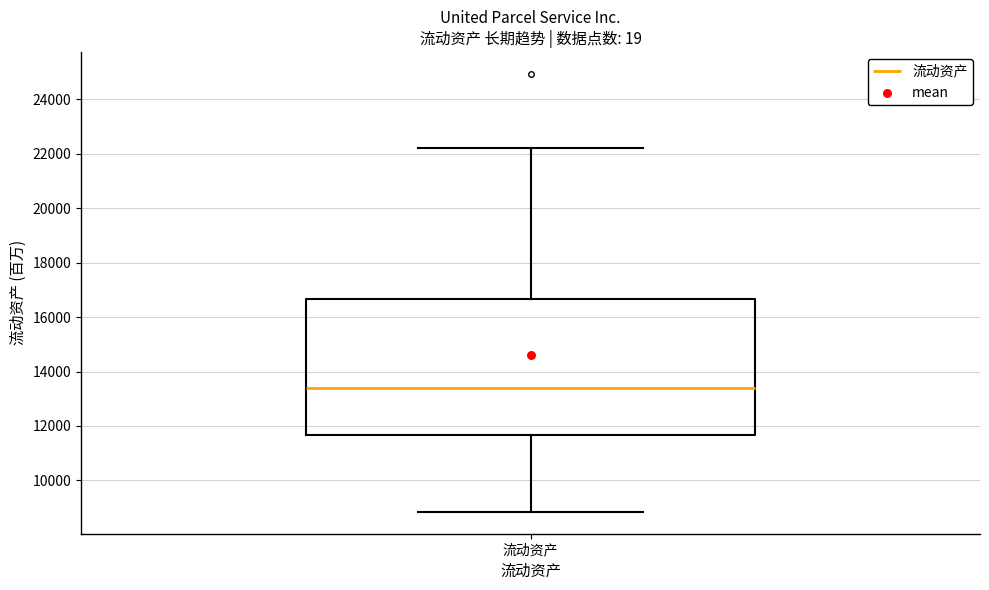

Transcribe this box plot: give where the median line is, the range the box spans, and where the two whiskers end, as read against the y-axis. The values are not printed on the chart, so give them approximately, as read against the axis.

median 13400, box 11600 to 16600, whiskers 8800 to 22200